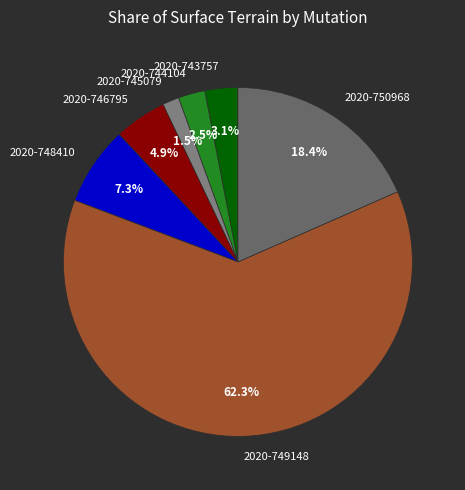

Rank the categories by value from lowest to highest.

2020-745079, 2020-744104, 2020-743757, 2020-746795, 2020-748410, 2020-750968, 2020-749148